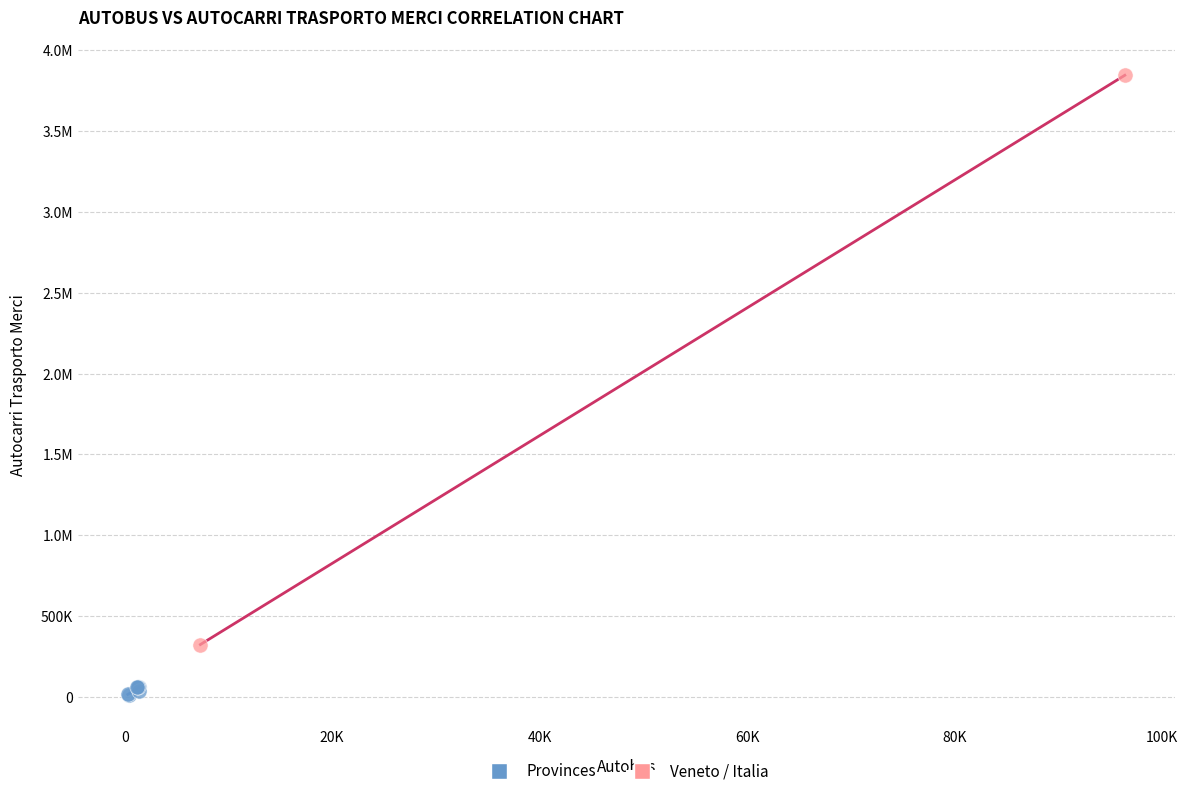

What are all the series names shown in the legend?

Provinces, Veneto / Italia